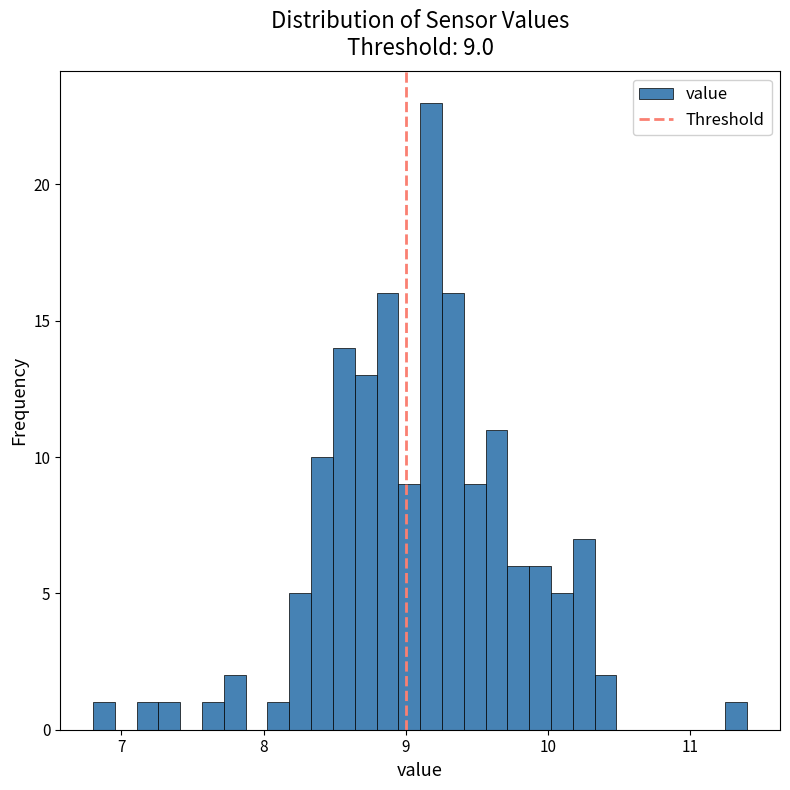

Read against the x-axis, roughly where is the centre of the tallest bar?

9.2